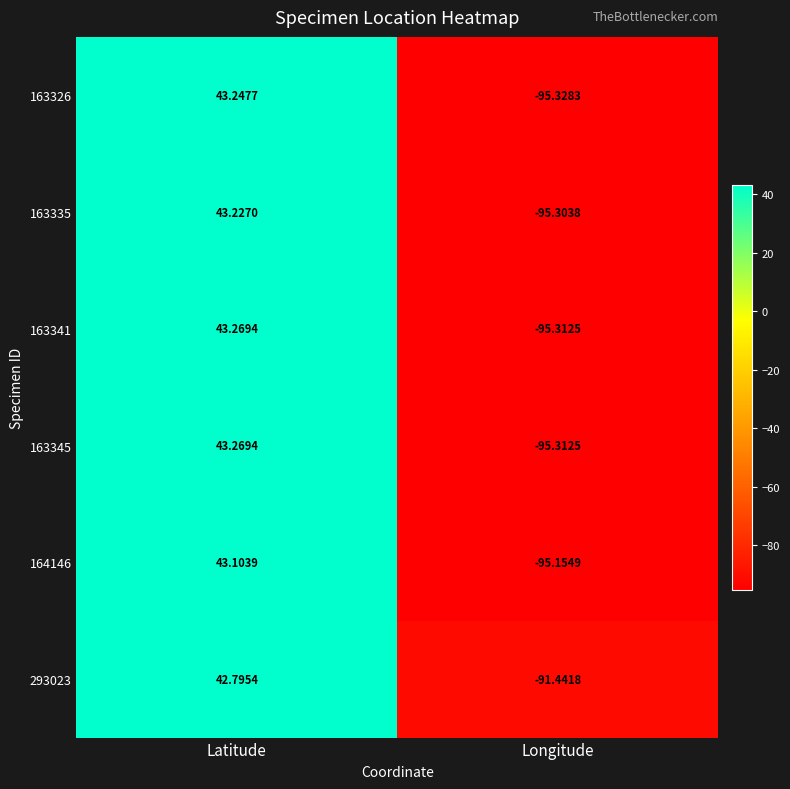

At which label does 163335 reach its peak?

Latitude